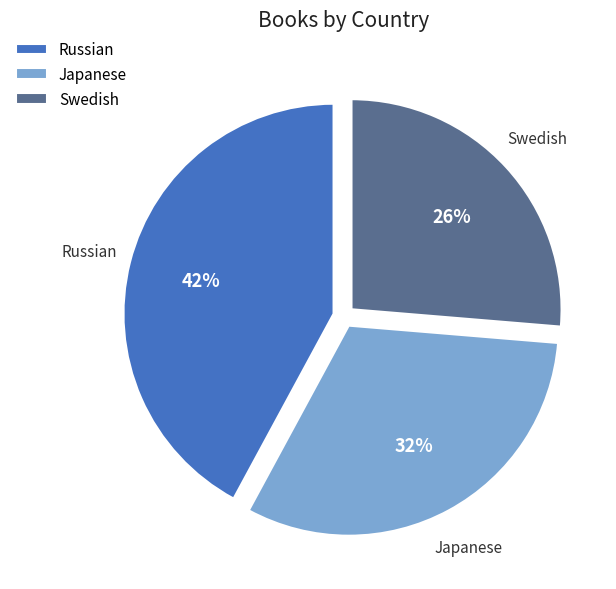

To the nearest percent, what is the average slice percentage?

33%